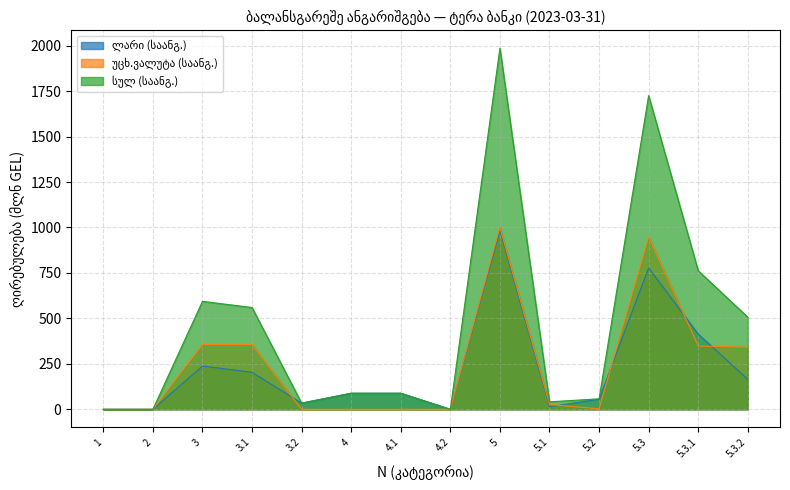

How many positive values does the სულ (საანგ.) series have?

11